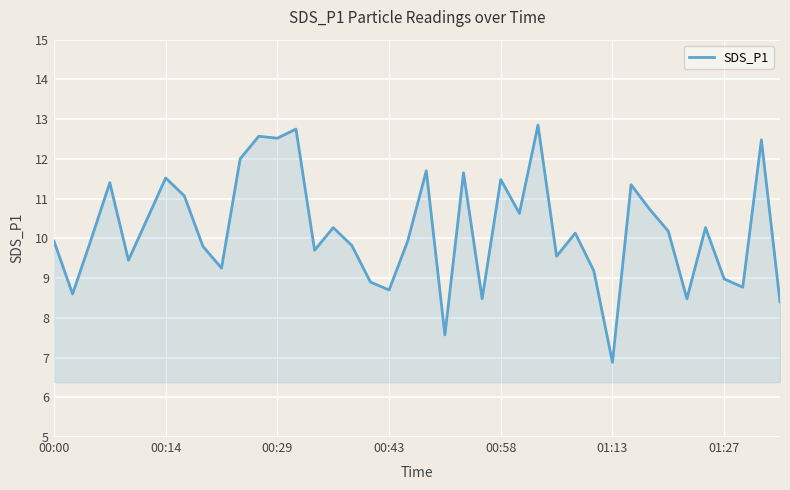

What is the difference between the maximum and minimum values?

6.0